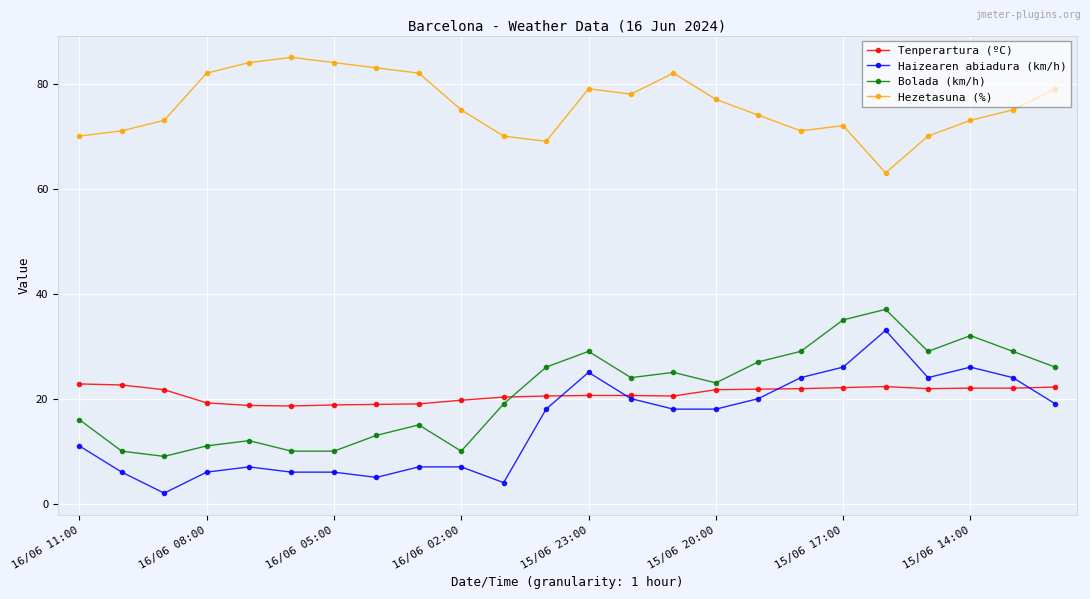

True or false: Tenperartura (ºC) and Bolada (km/h) cross at least once.

True